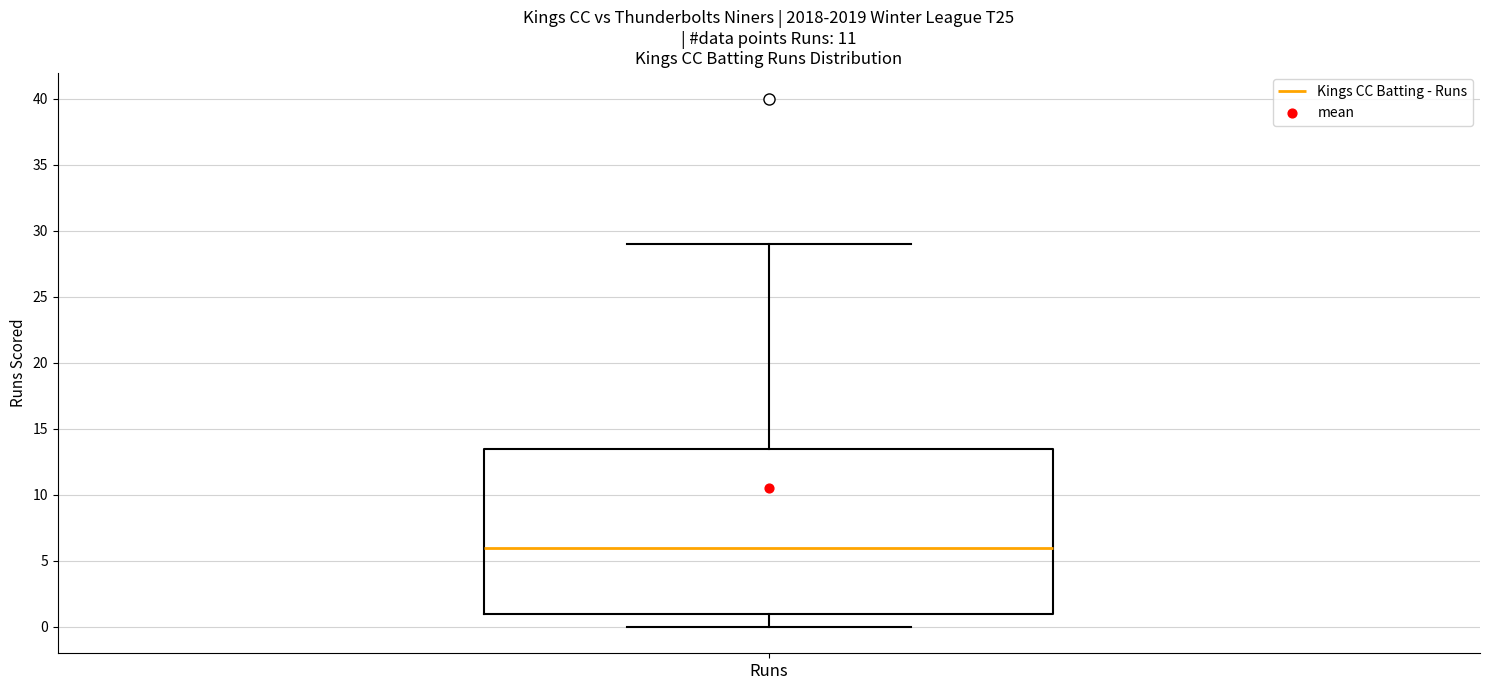

Read this box plot against the y-axis: the position of the median line, the range covered by the box, and the ends of both whiskers. The values are not printed on the chart, so give them approximately, as read against the axis.

median 6.0, box 1.0 to 13.5, whiskers 0.0 to 29.0